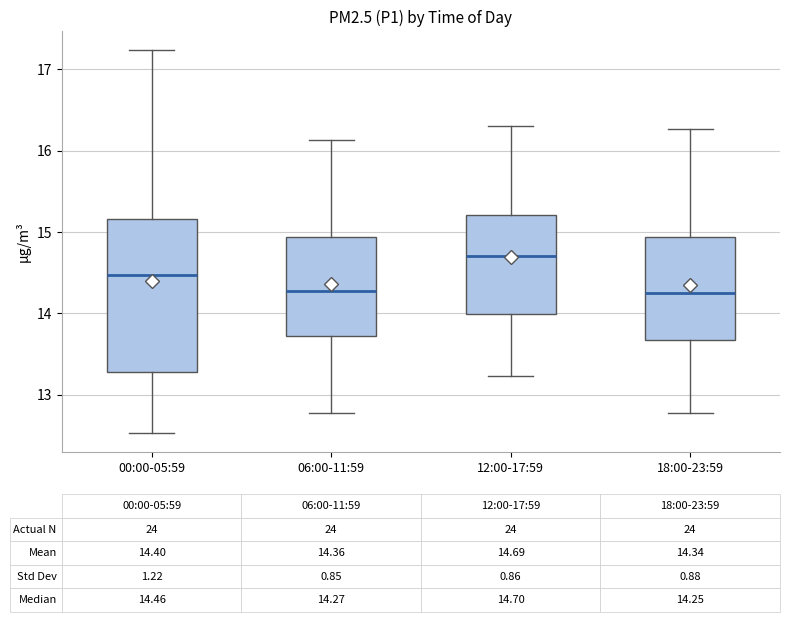

Which box is the tallest, from its lower edge to its upper edge?

00:00-05:59